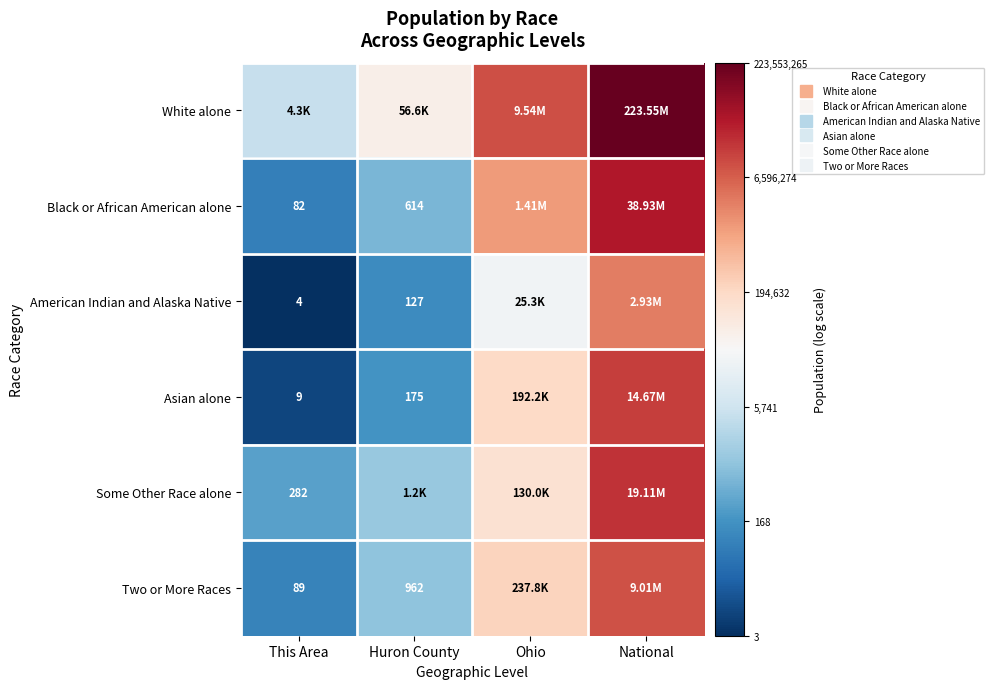

Which series has the largest total across all categories?

White alone